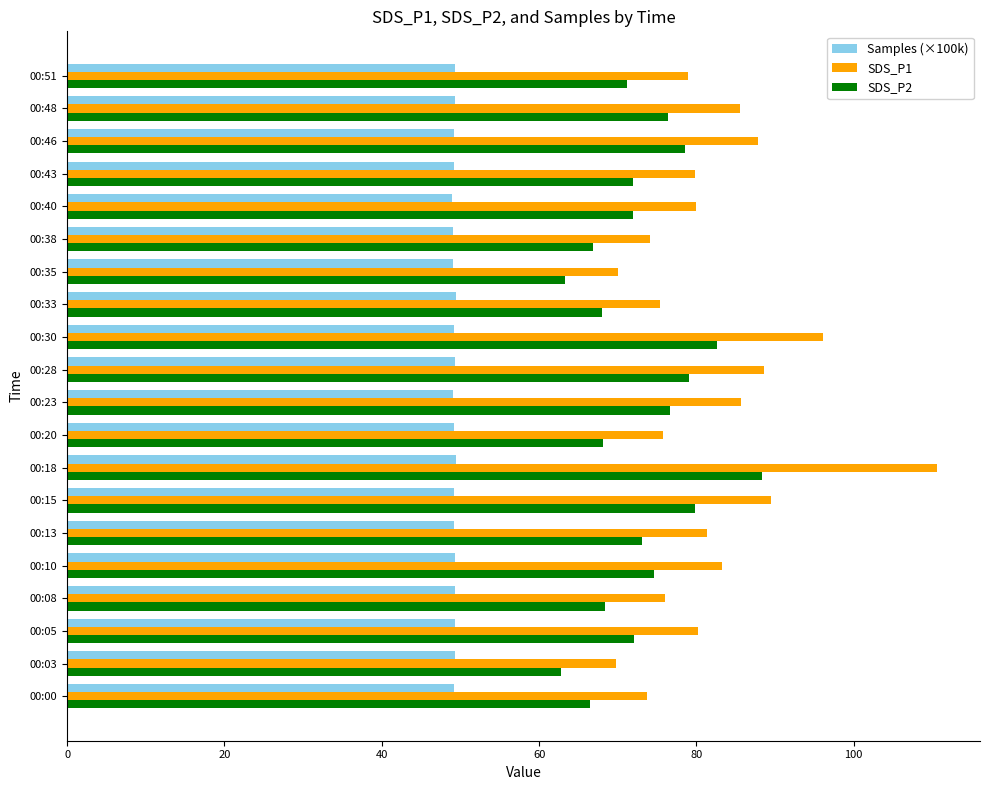

At which label is SDS_P1 closest to 90?

00:15